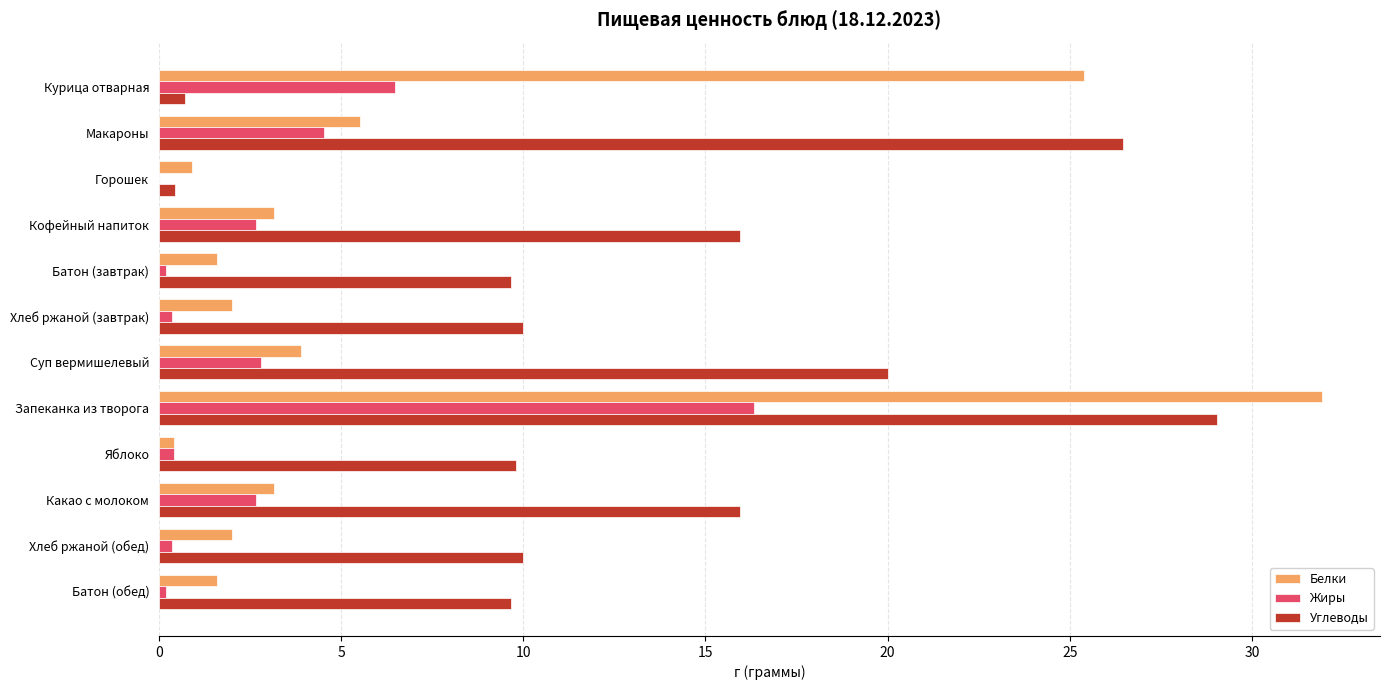

How many series are shown in this chart?

3